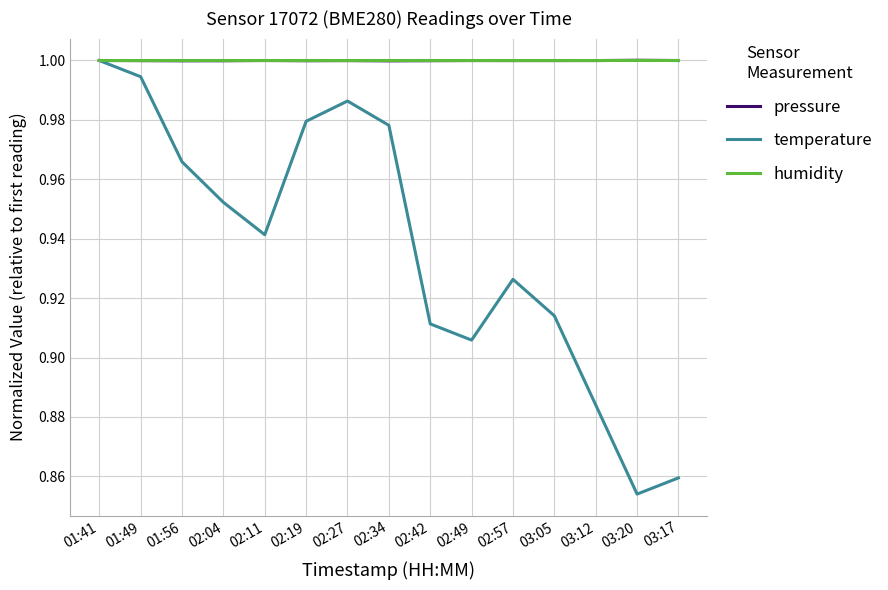

What position from the left is 03:05?

12